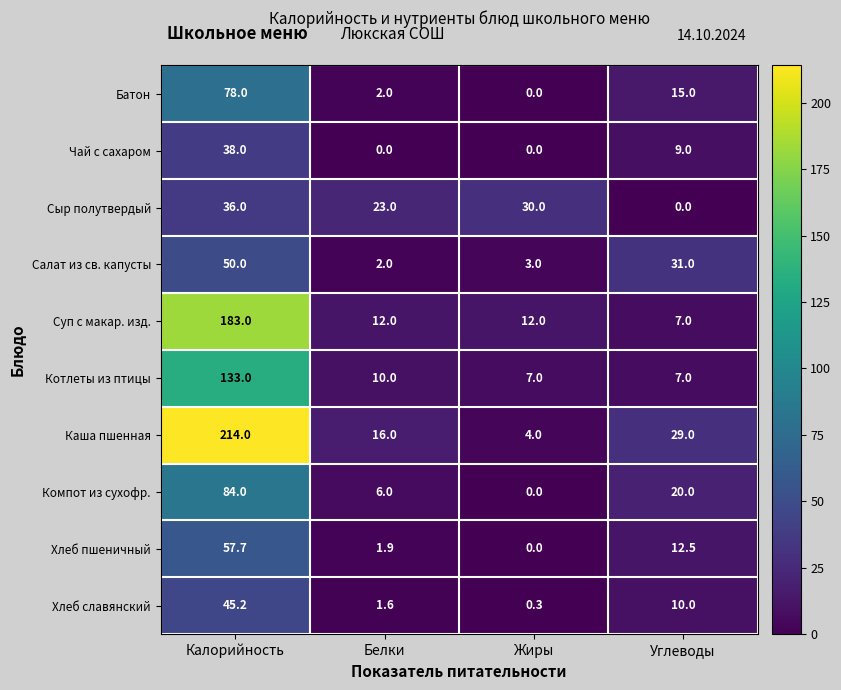

What is the difference between the Сыр полутвердый values at Белки and Углеводы?

23.0